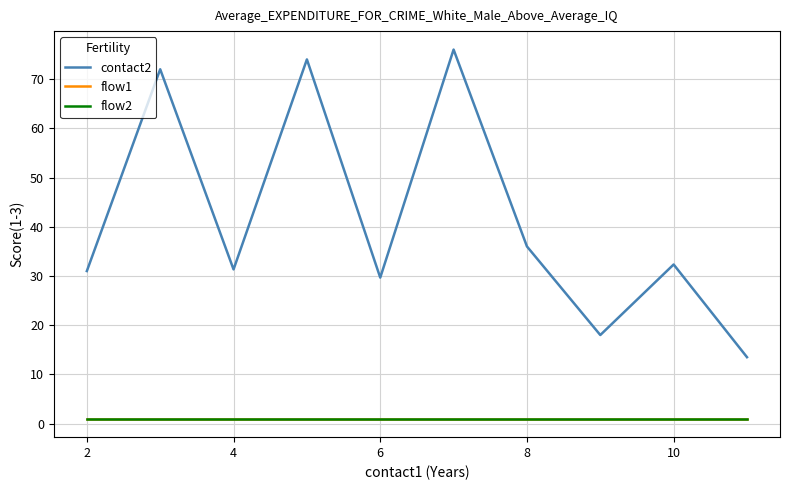

What is the value of the flow2 point at the 8th from the left?

1.0